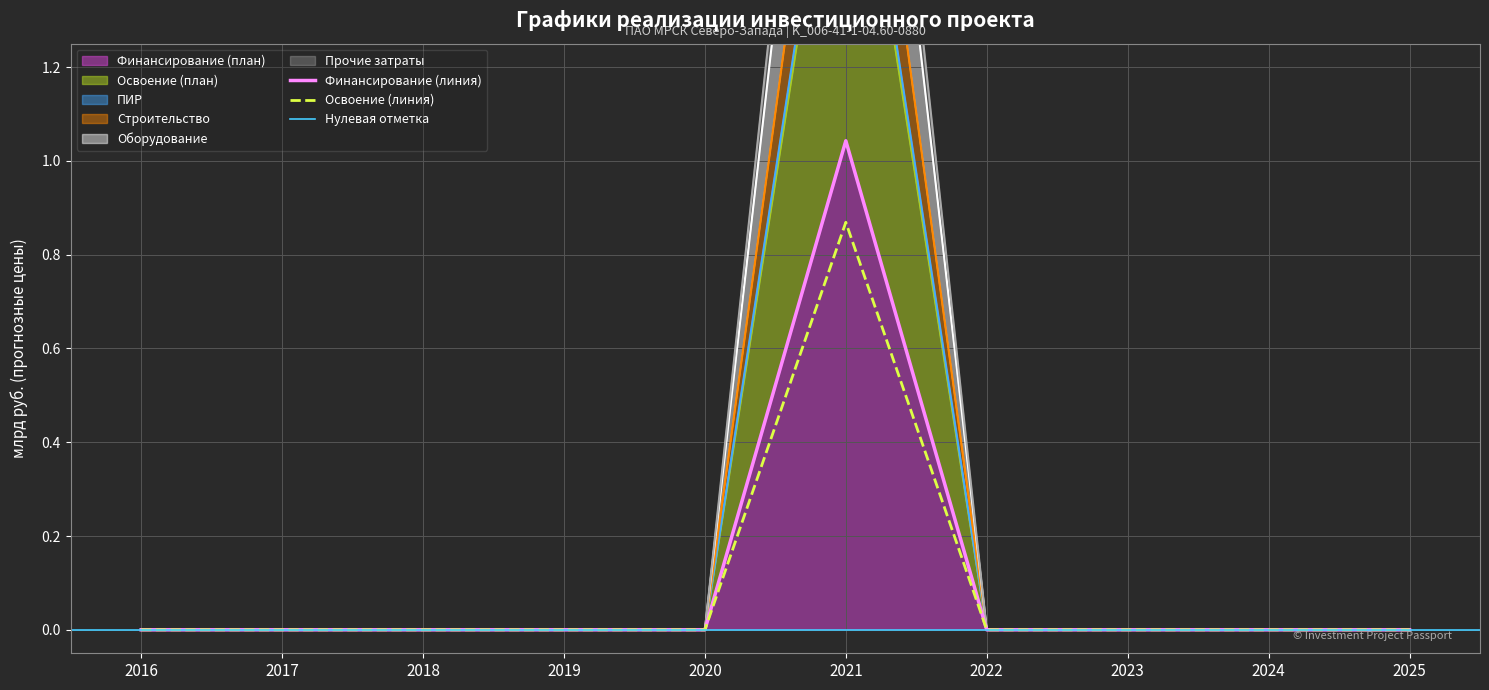

Is the value of Освоение (план) at 2025 greater than the value of Прочие затраты at 2023?

No